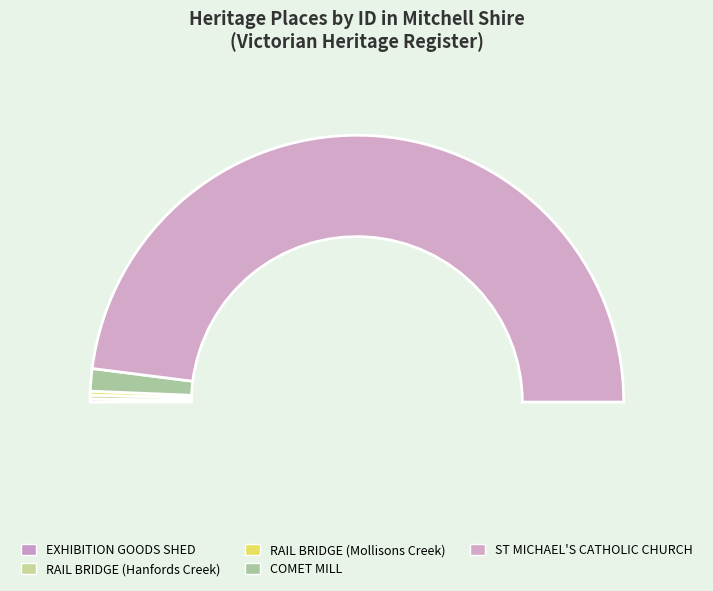

Count the number of slices in the pie.

5